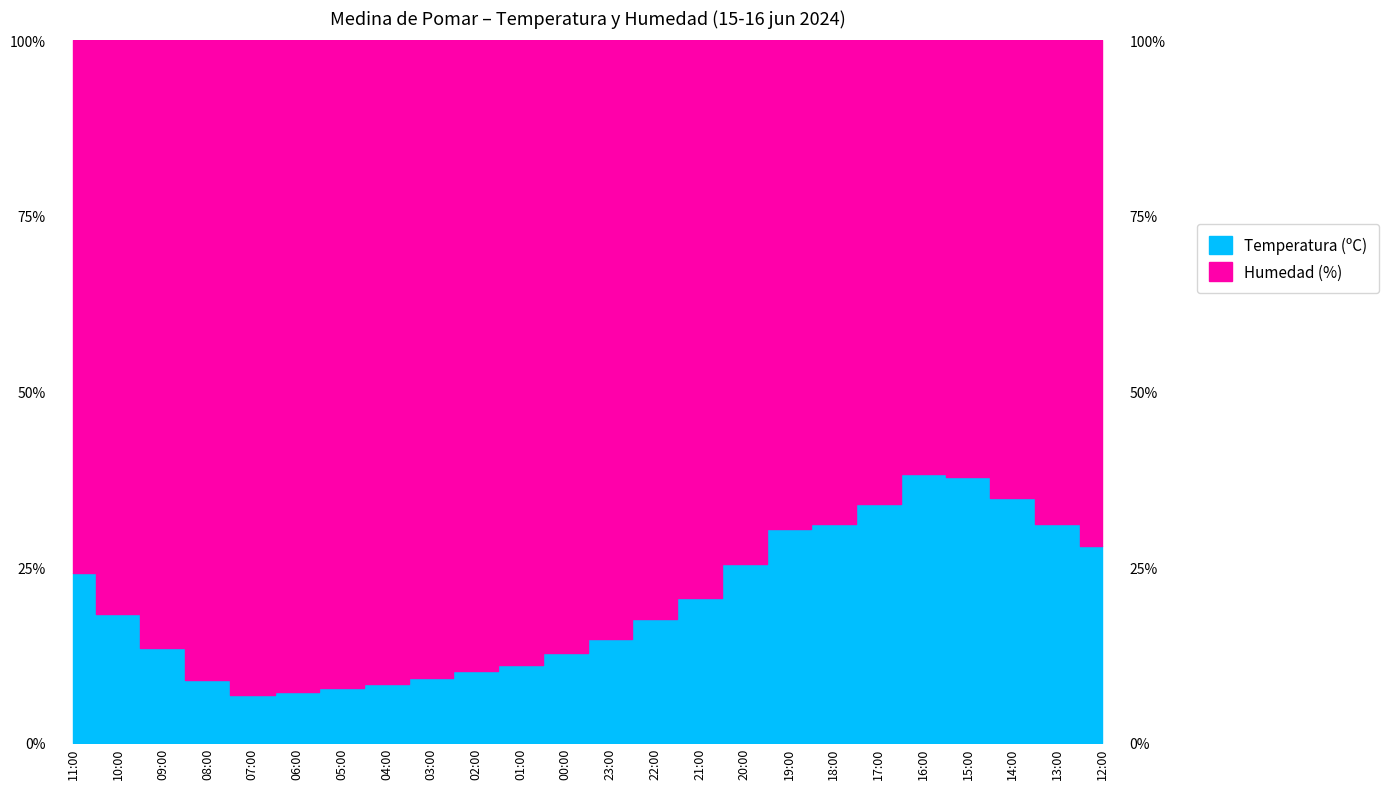

Rank the categories by value from lowest to highest.

07:00, 06:00, 05:00, 04:00, 08:00, 03:00, 02:00, 01:00, 00:00, 09:00, 23:00, 22:00, 10:00, 21:00, 11:00, 20:00, 12:00, 19:00, 18:00, 13:00, 17:00, 14:00, 15:00, 16:00